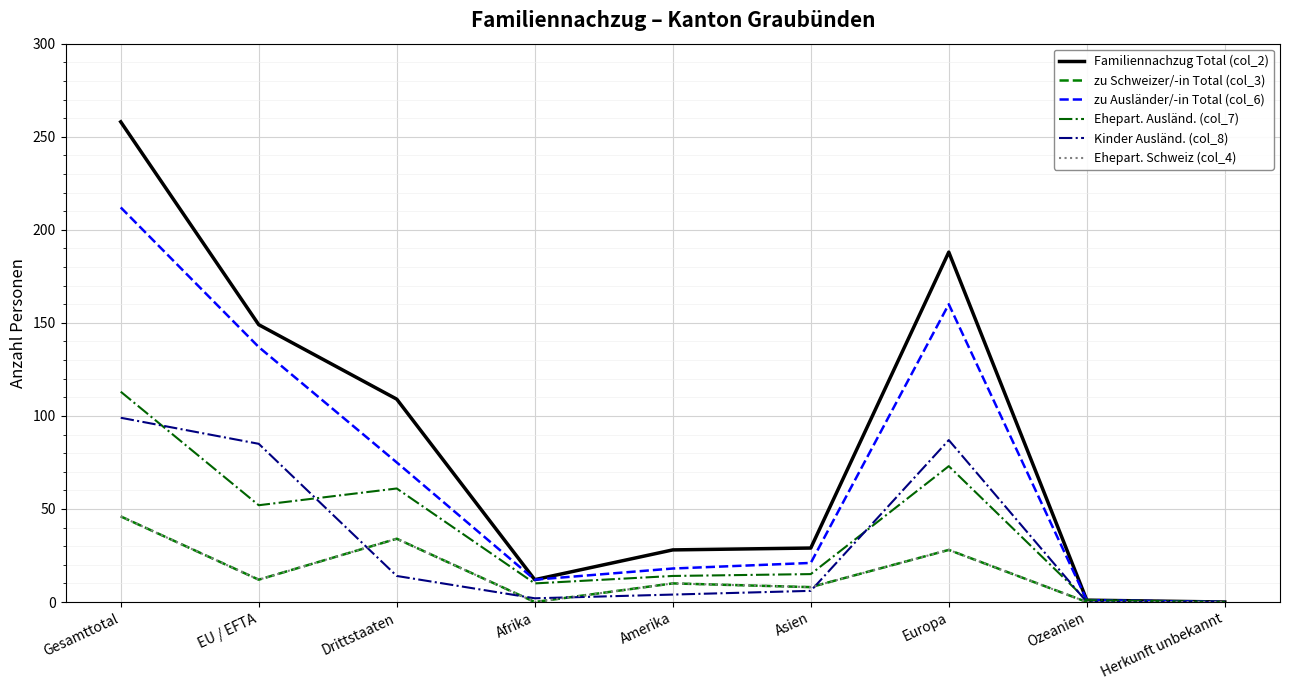

What is the difference between the maximum and minimum values in the zu Ausländer/-in Total (col_6) series?

212